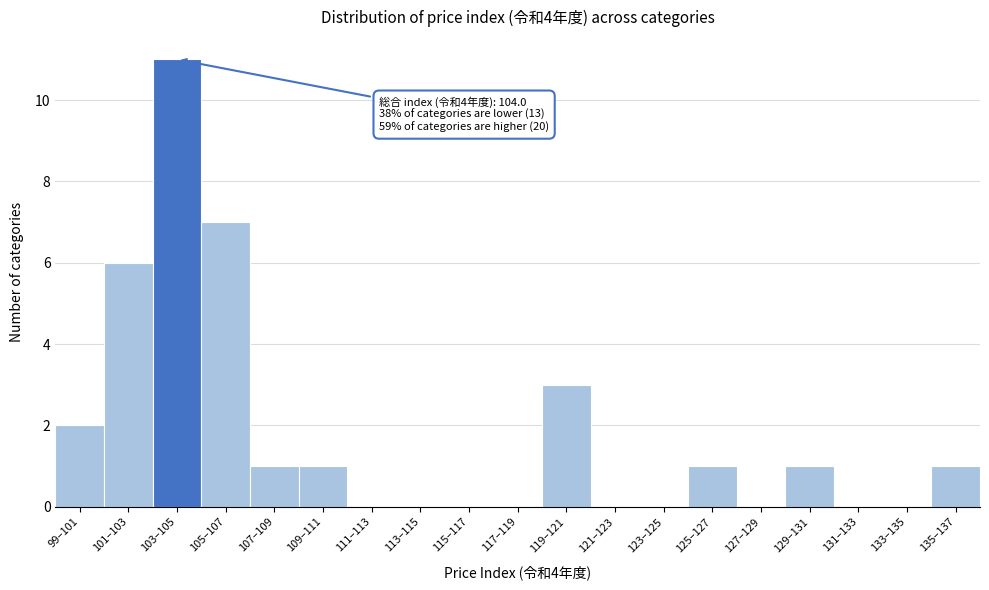

Reading right to left, extract all data points from this chart.

135–137=1	133–135=0	131–133=0	129–131=1	127–129=0	125–127=1	123–125=0	121–123=0	119–121=3	117–119=0	115–117=0	113–115=0	111–113=0	109–111=1	107–109=1	105–107=7	103–105=11	101–103=6	99–101=2